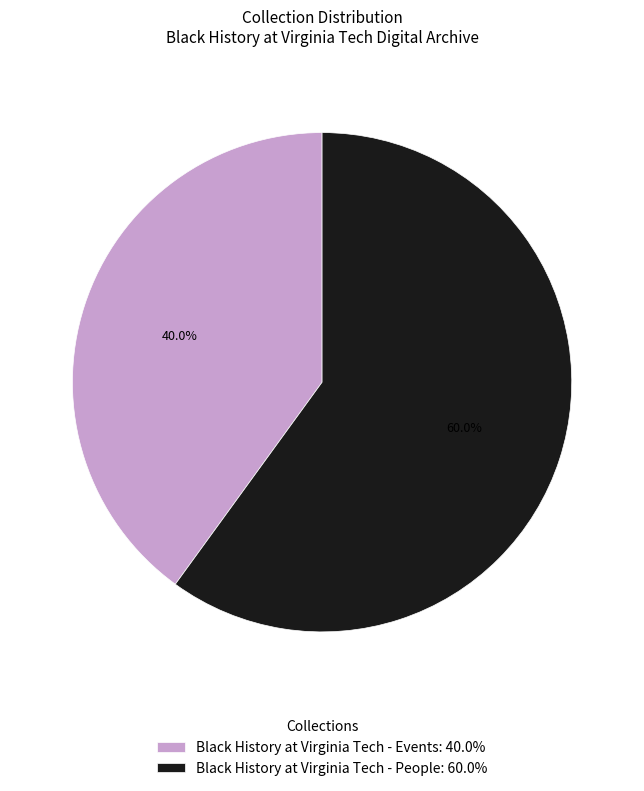

To the nearest percent, what is the average slice percentage?

50%